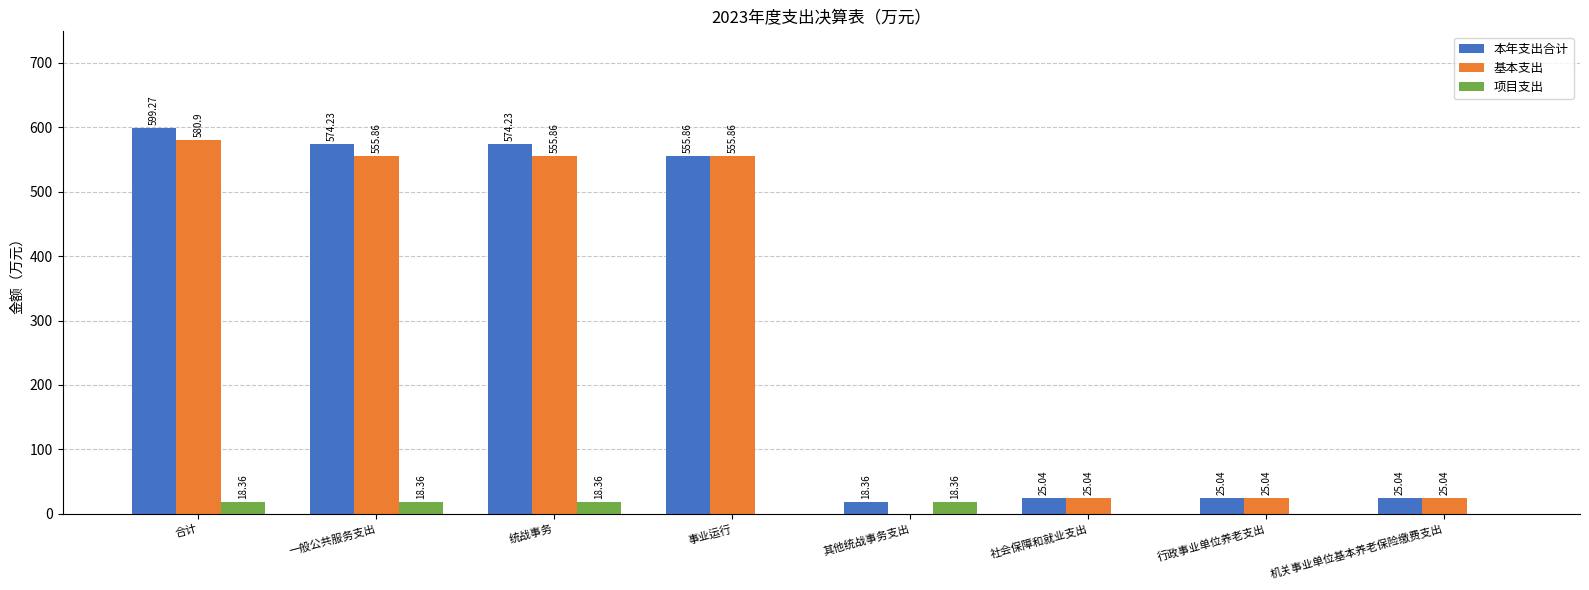

How many values in 基本支出 are above zero?

7